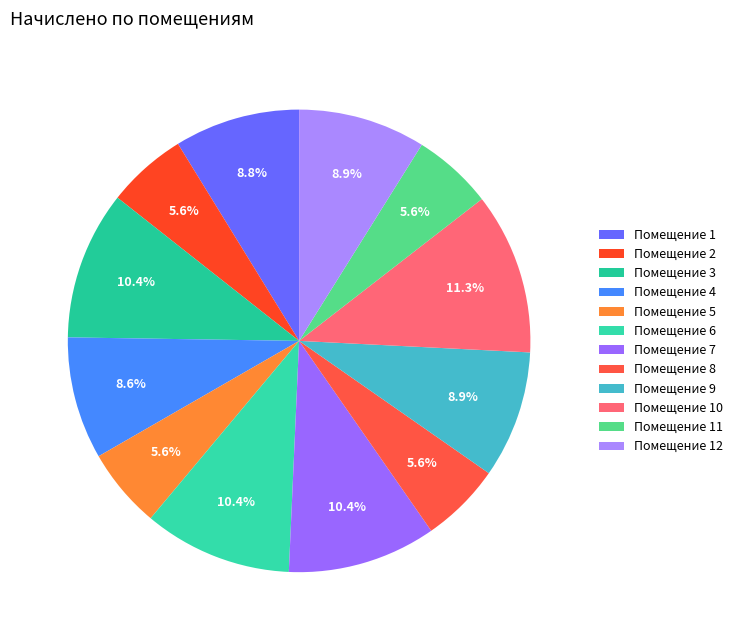

How many segments does this pie chart have?

12